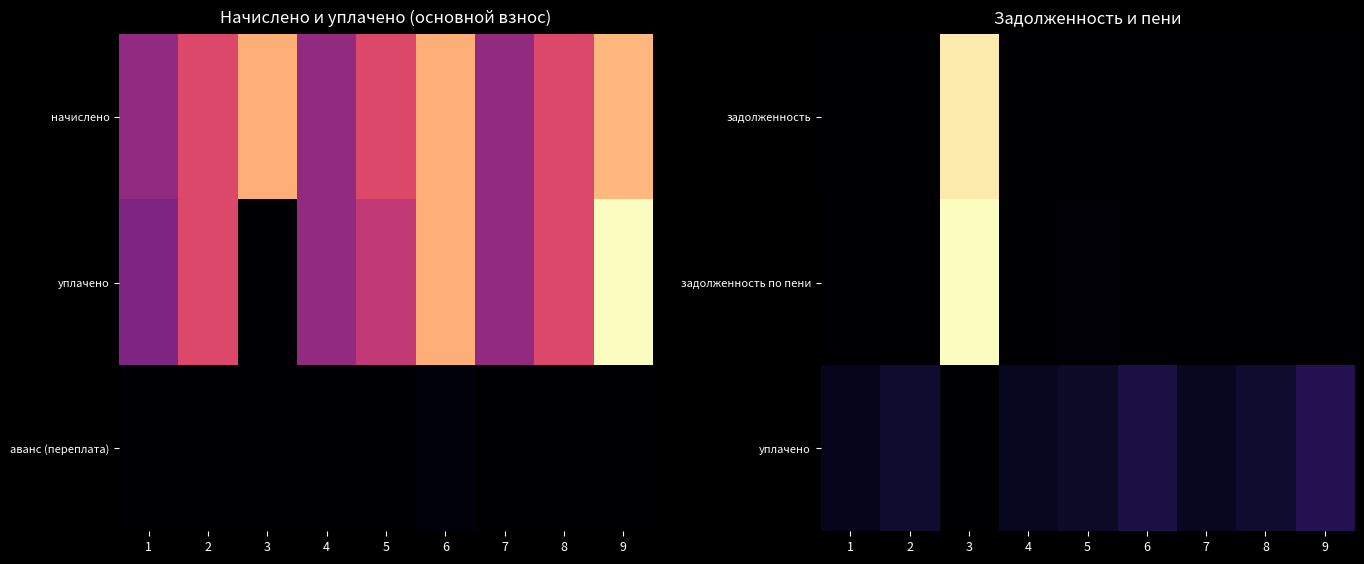

At which category is the sum across all series the highest?

3